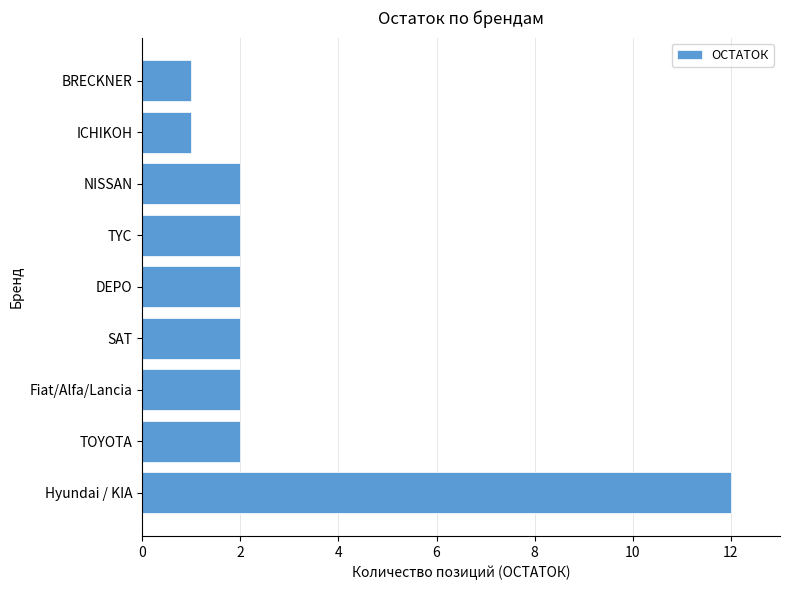

Approximately how many times larger is the value at NISSAN compared to TOYOTA?

1.0